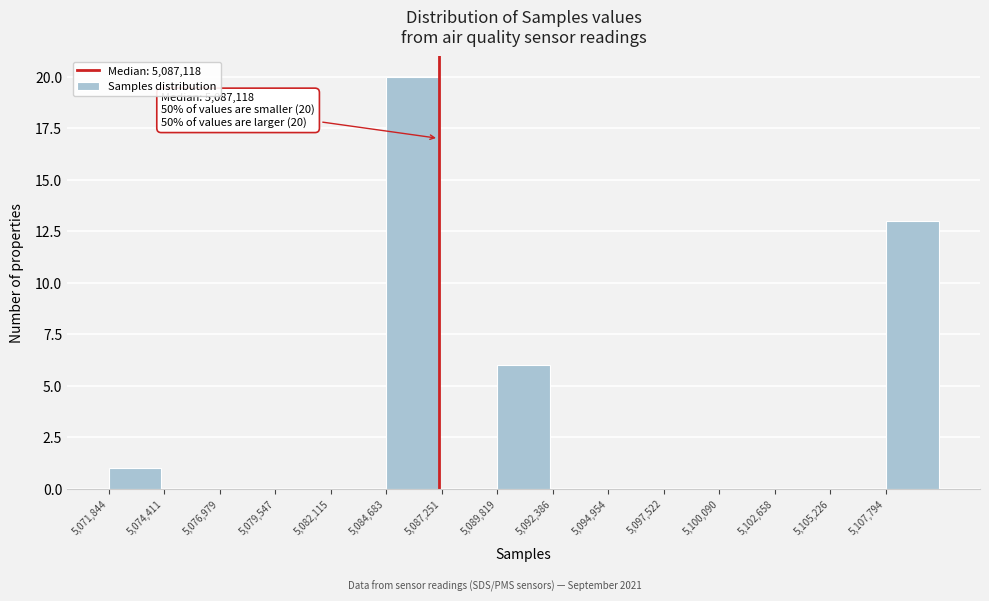

Which range on the x-axis has the tallest bar?

5084500 to 5087500